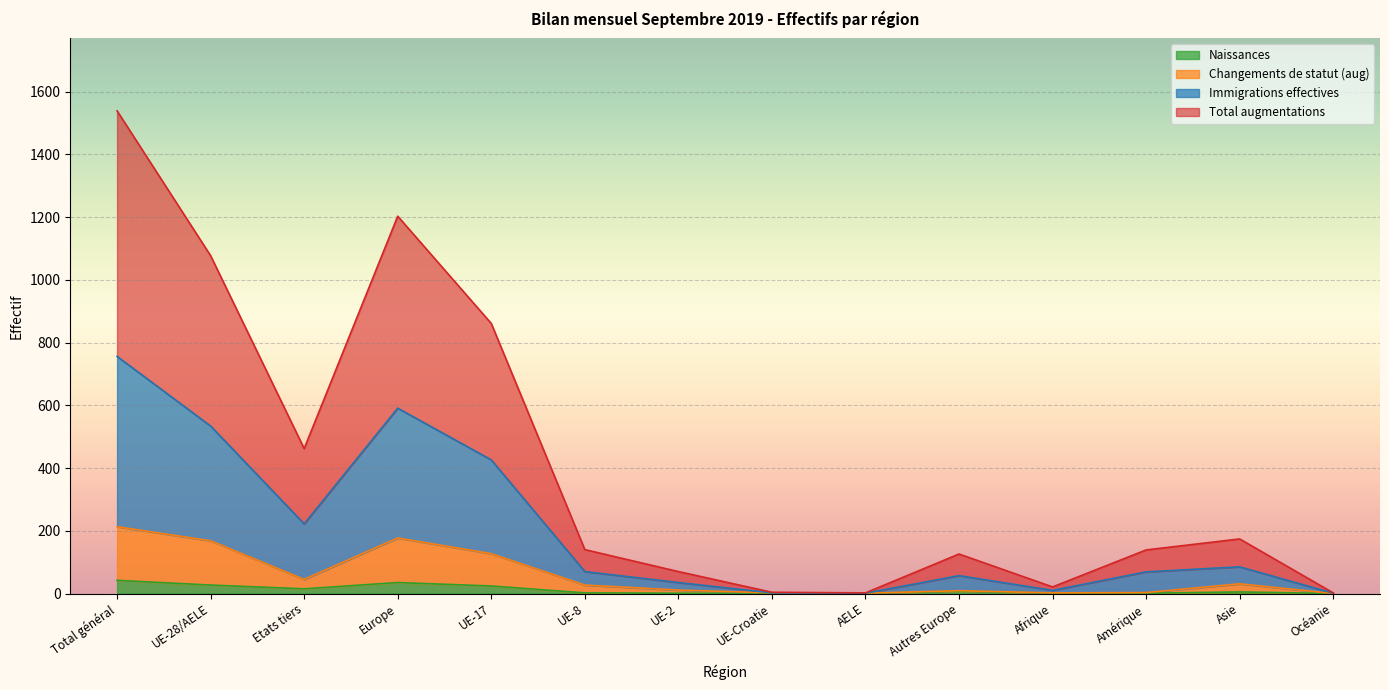

What is the label of the 4th point from the left?

Europe